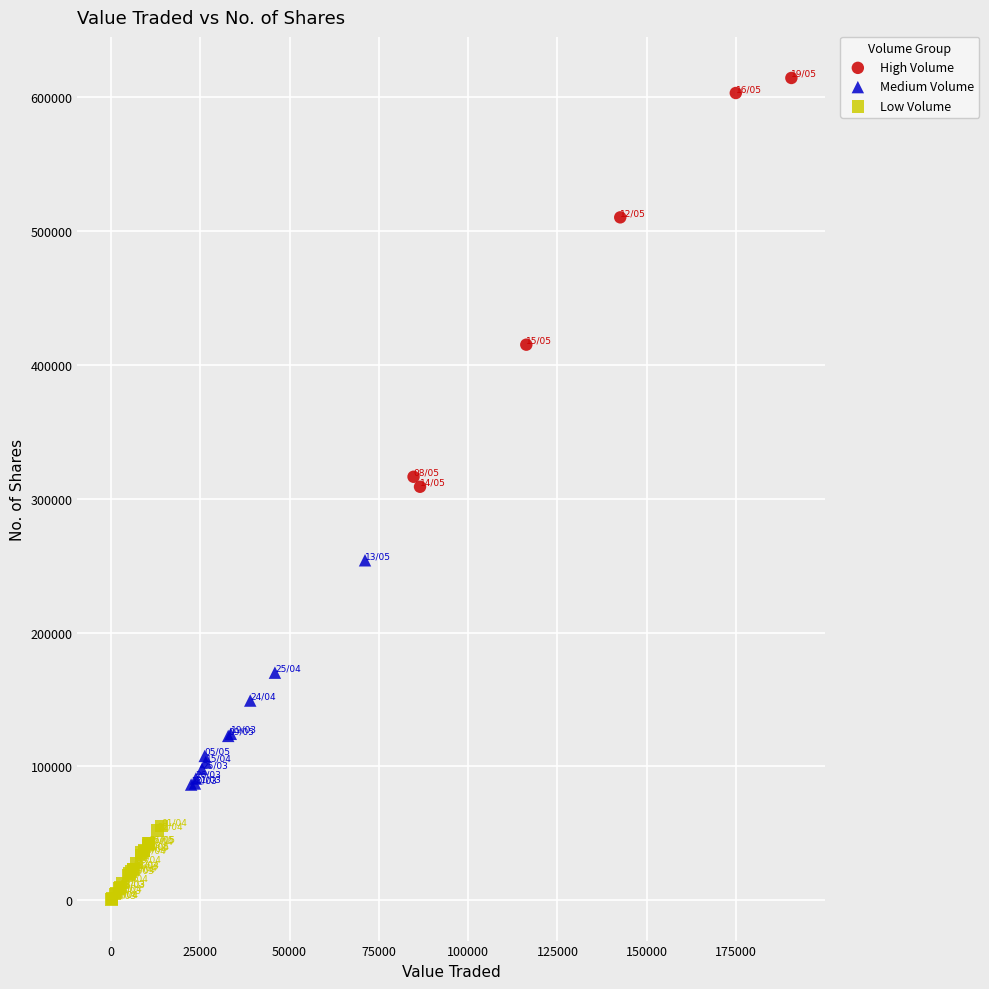

Which series contains the lowest Y value?

Low Volume